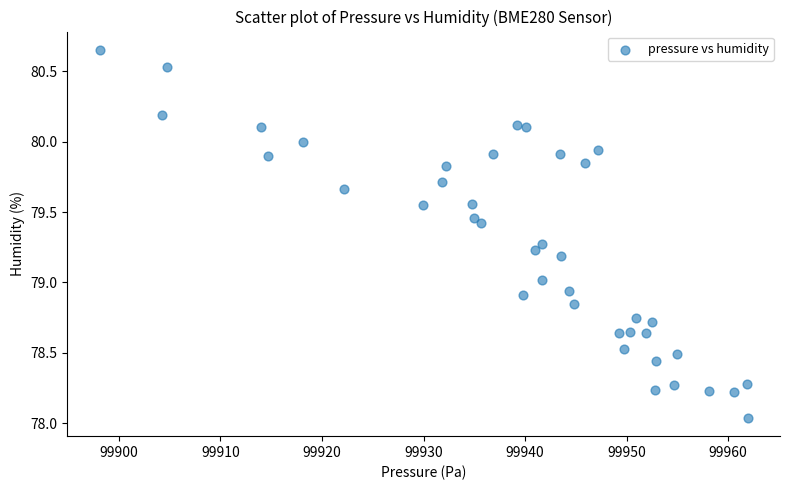

What is the range of Y values (max minus min)?

2.6